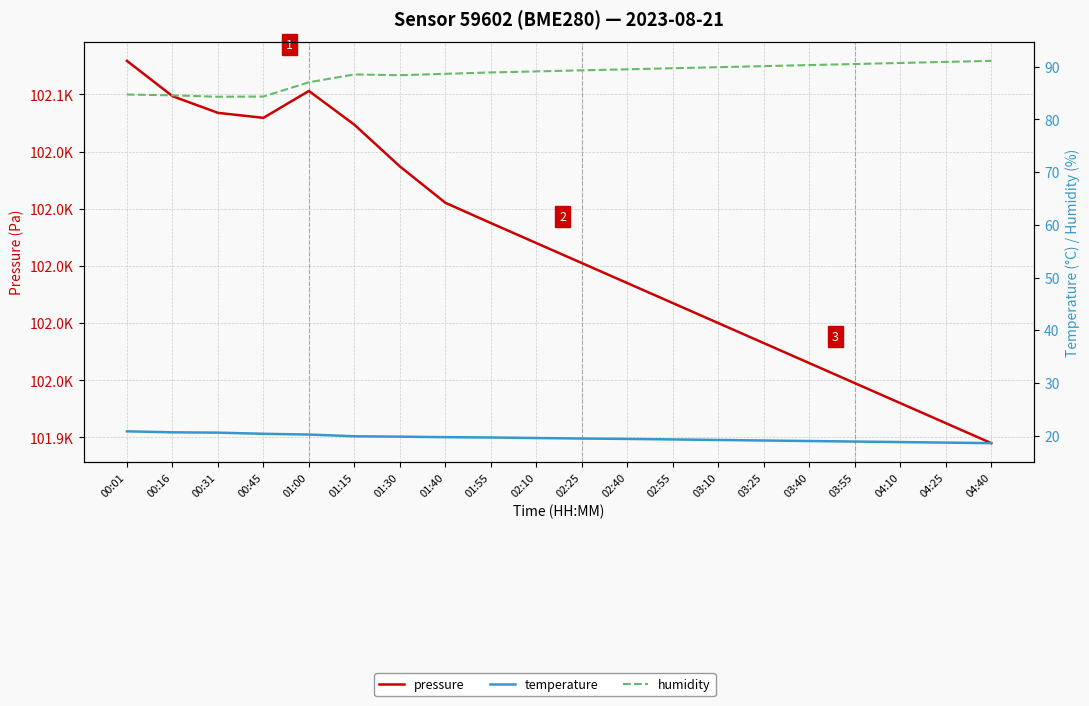

True or false: humidity and pressure intersect in this chart.

False